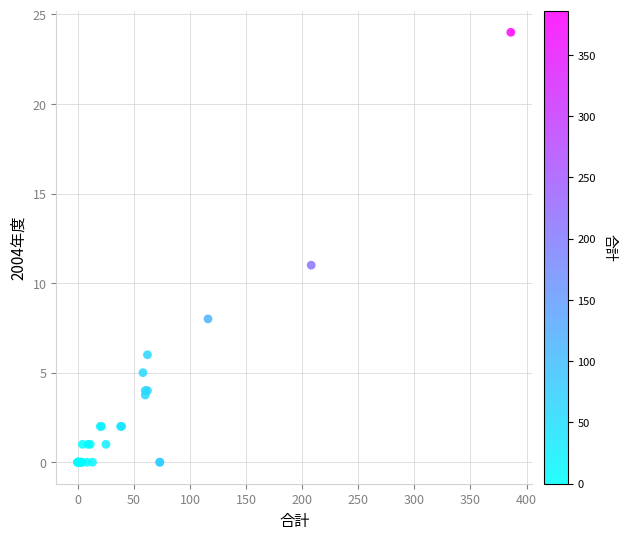

What Y value in the scatter plot is closest to 12?

11.0